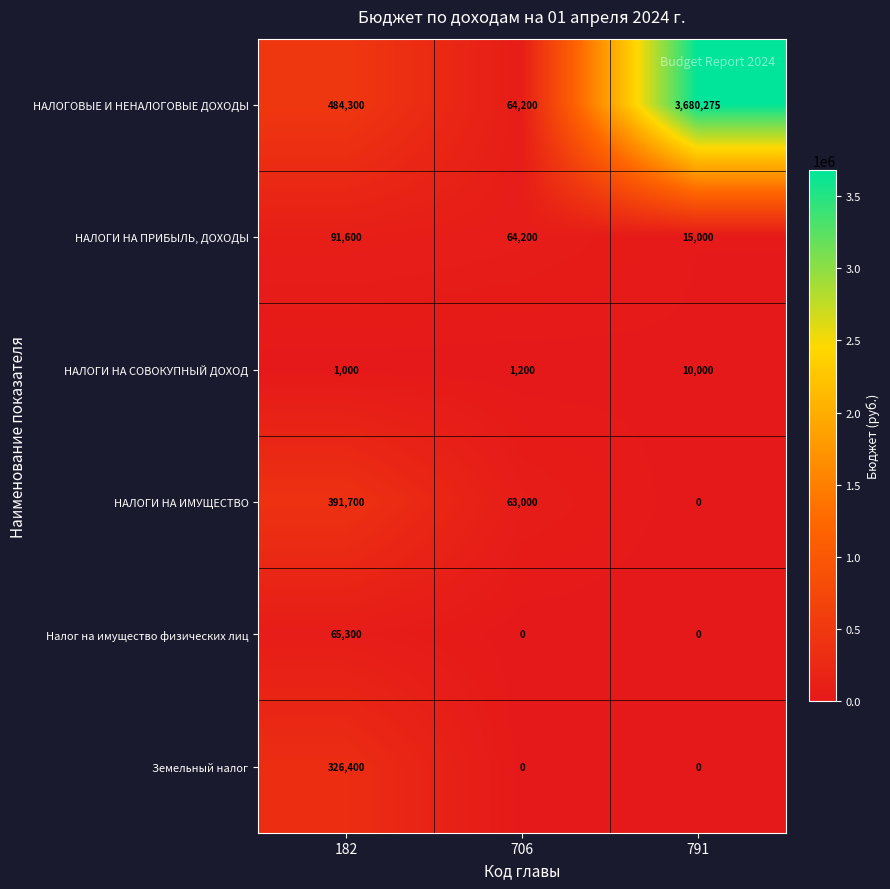

List the series in order of their peak value, lowest first.

НАЛОГИ НА СОВОКУПНЫЙ ДОХОД, Налог на имущество физических лиц, НАЛОГИ НА ПРИБЫЛЬ, ДОХОДЫ, Земельный налог, НАЛОГИ НА ИМУЩЕСТВО, НАЛОГОВЫЕ И НЕНАЛОГОВЫЕ ДОХОДЫ